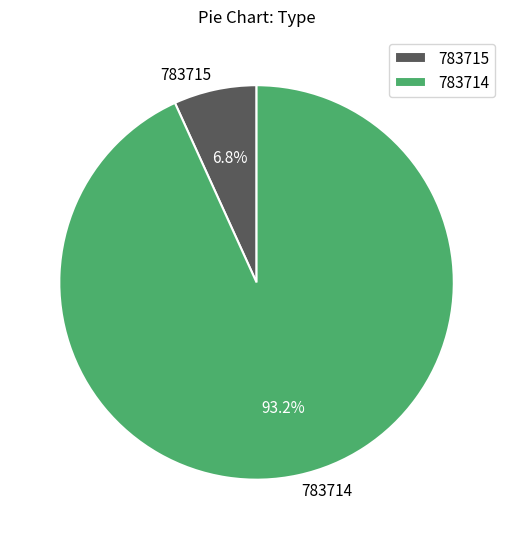

Do 783715 and 783714 together represent more than half of the pie?

Yes